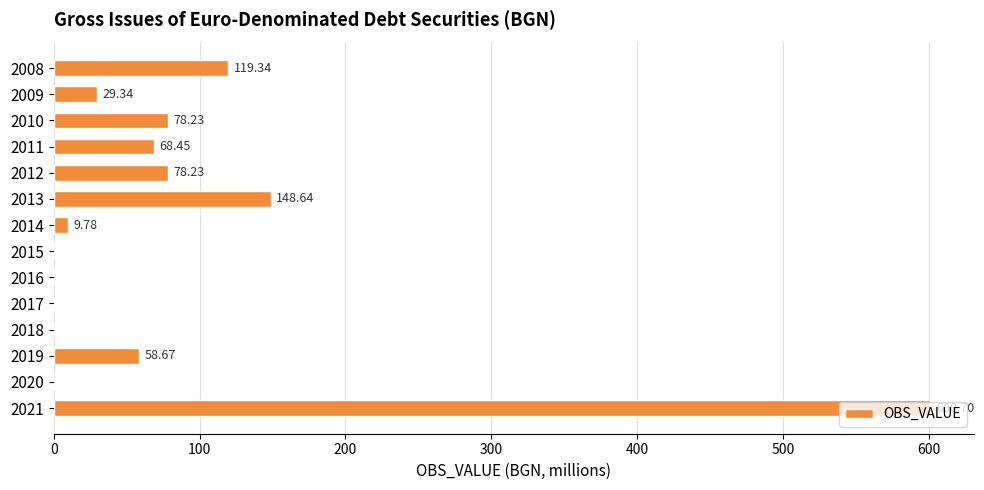

How many values are above zero?

9